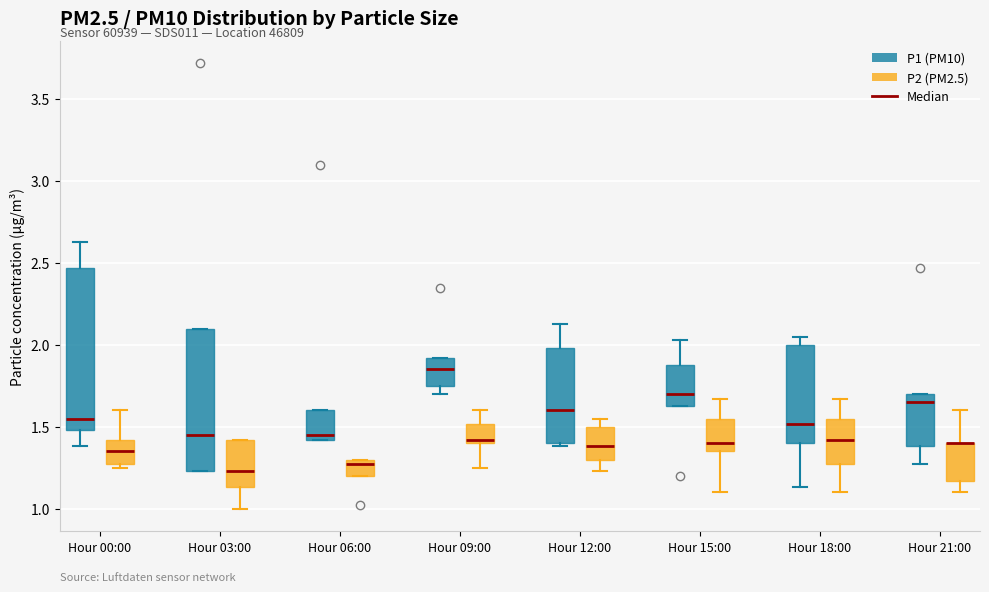

Where is the lower edge of the box for Hour 15:00 (P1 (PM10)) on the y-axis? The values are not printed on the chart, so give them approximately, as read against the axis.

1.65